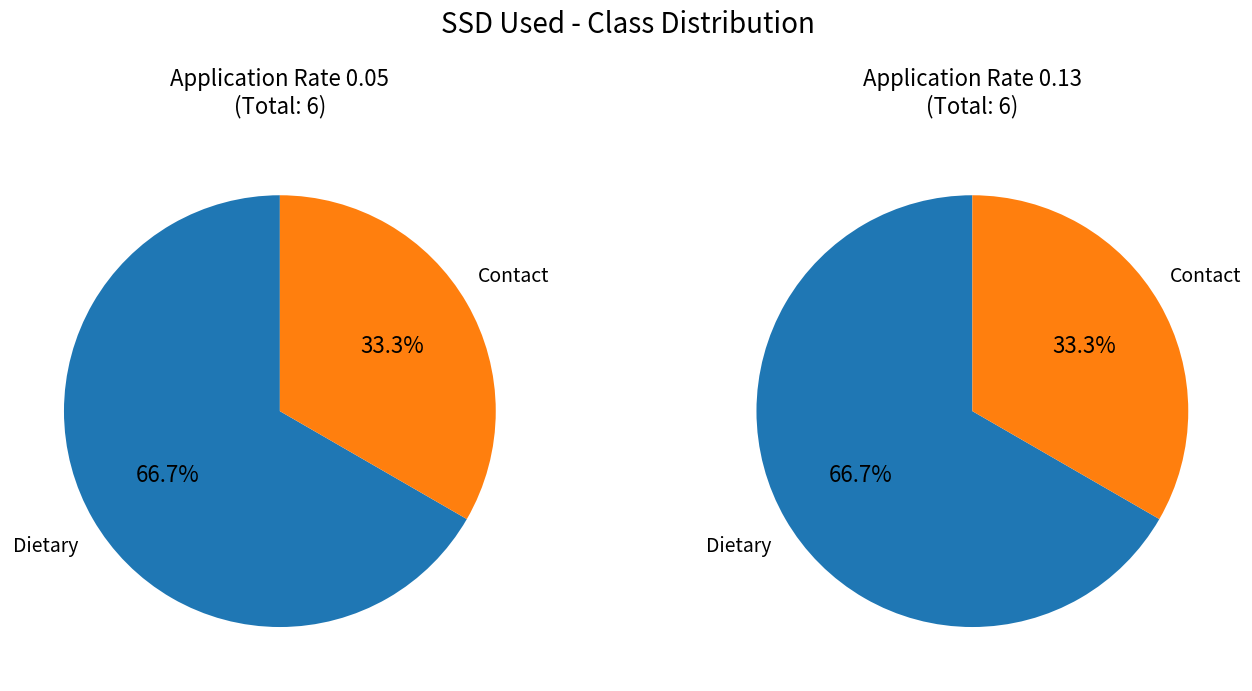

To the nearest percent, what is the average slice percentage?

50%